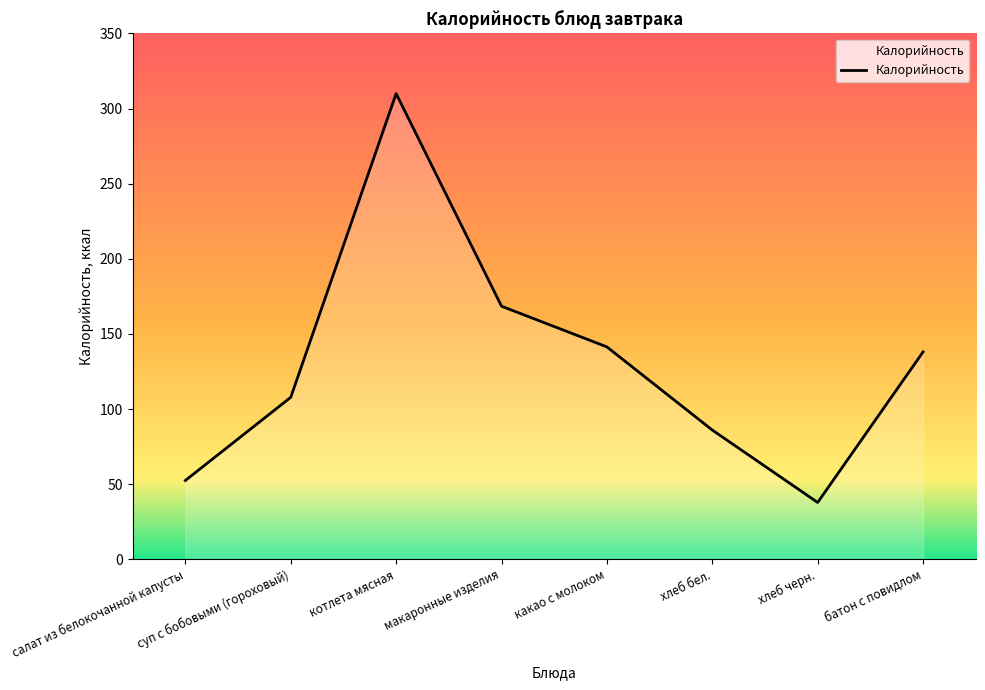

Between хлеб черн. and суп с бобовыми (гороховый), which is larger?

суп с бобовыми (гороховый)